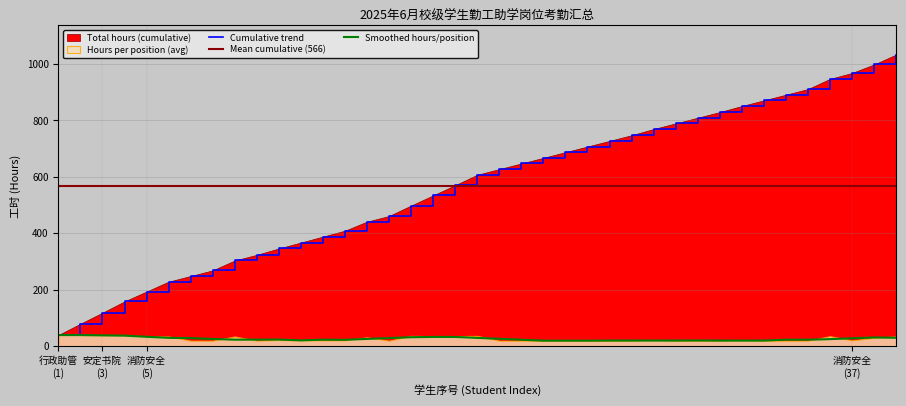

What is the maximum value for Cumulative trend?

1033.0